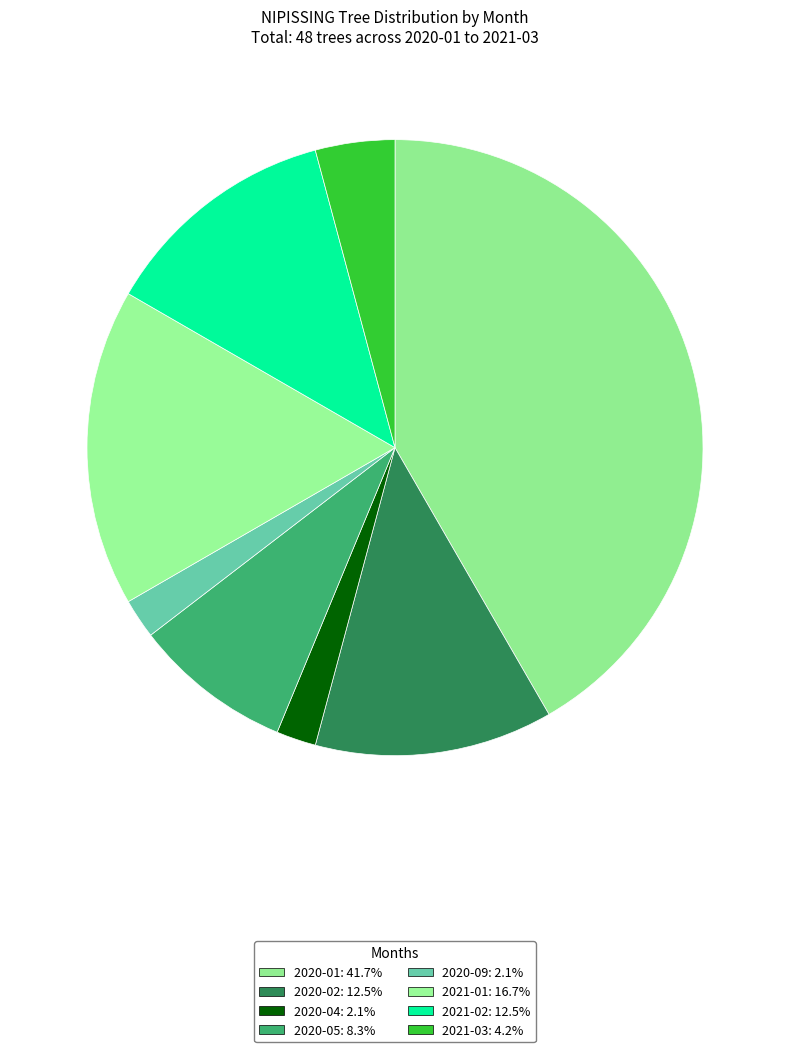

How many slices are in this pie chart?

8